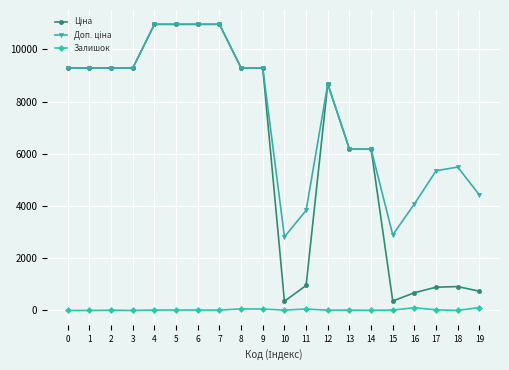

How many lines are shown in the chart?

3